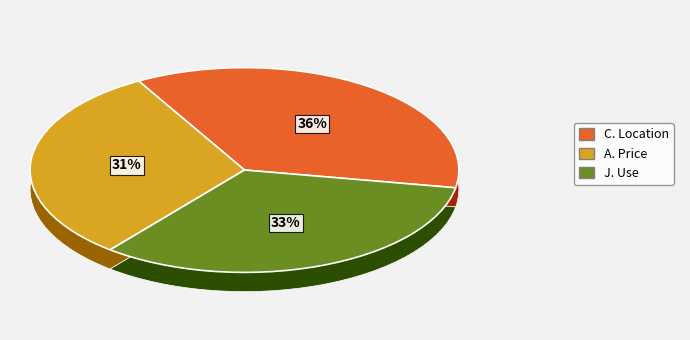

Is there a majority slice in this chart?

Yes